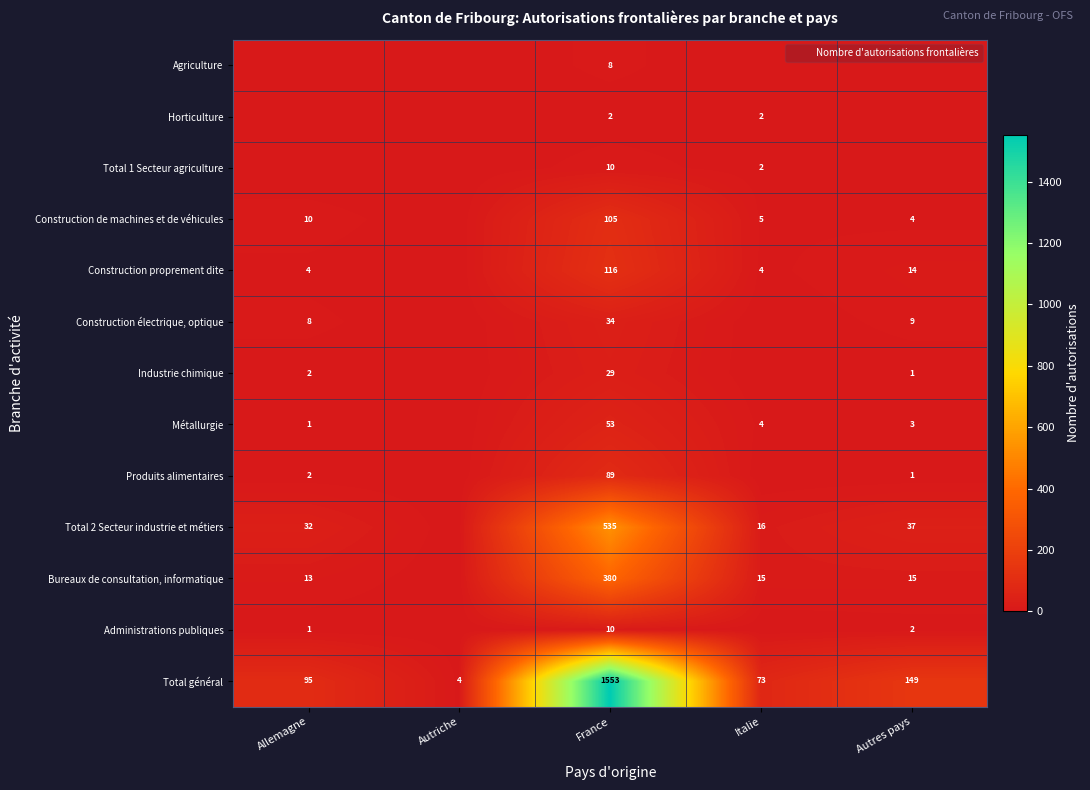

Which category has the highest value in the Construction proprement dite series?

France